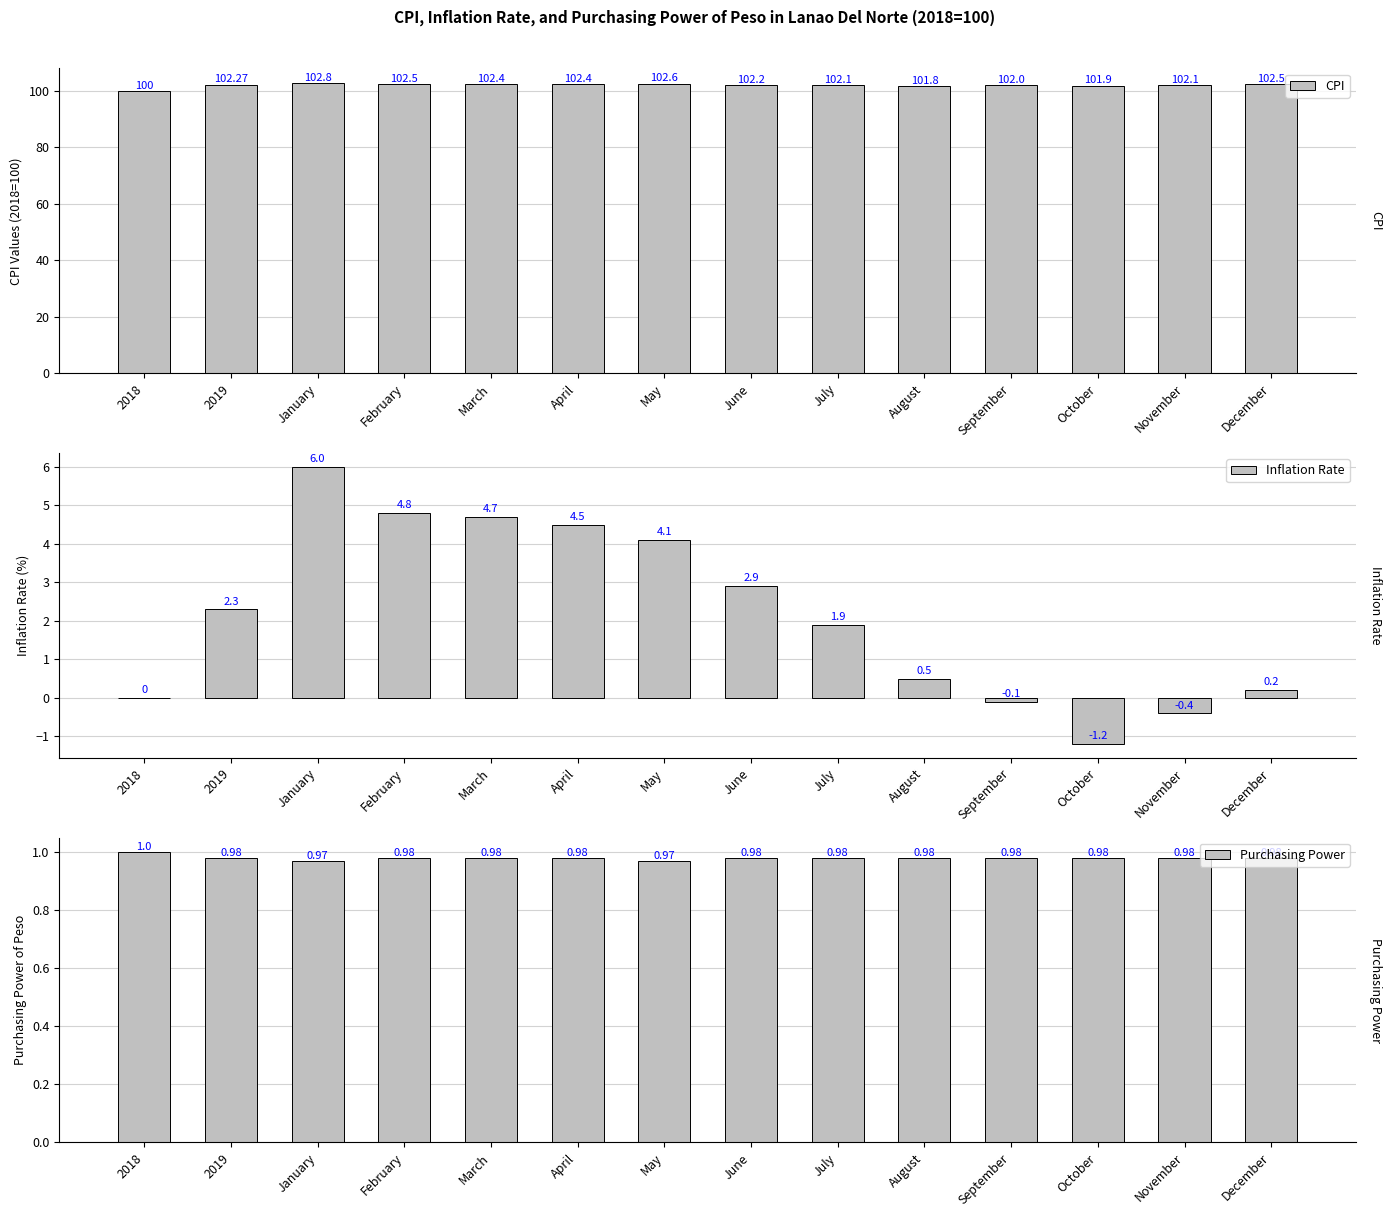

What is the minimum value shown in the chart?

-1.2